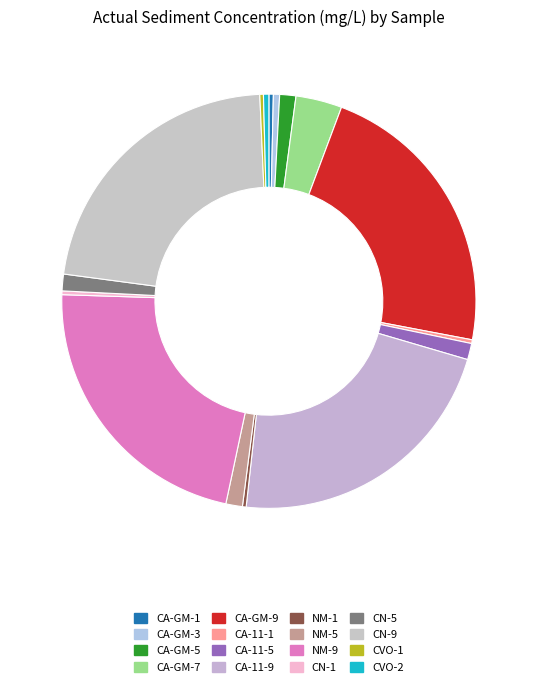

How many segments does this pie chart have?

16